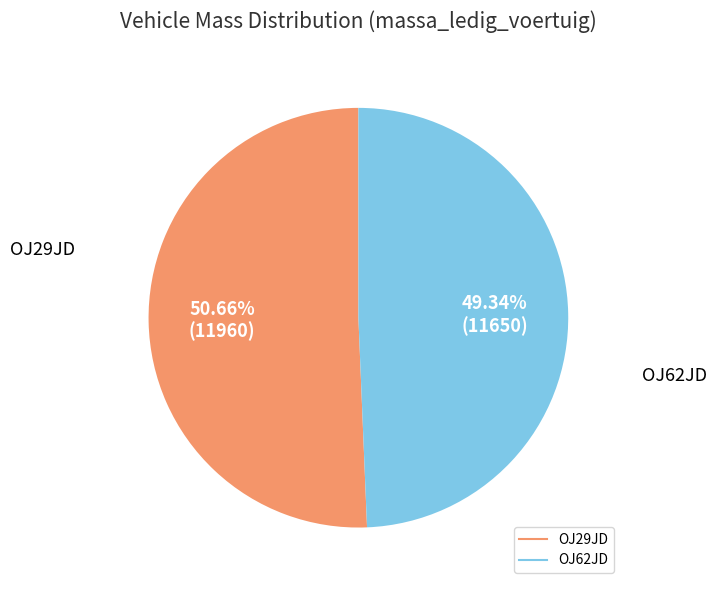

How many slices are in this pie chart?

2